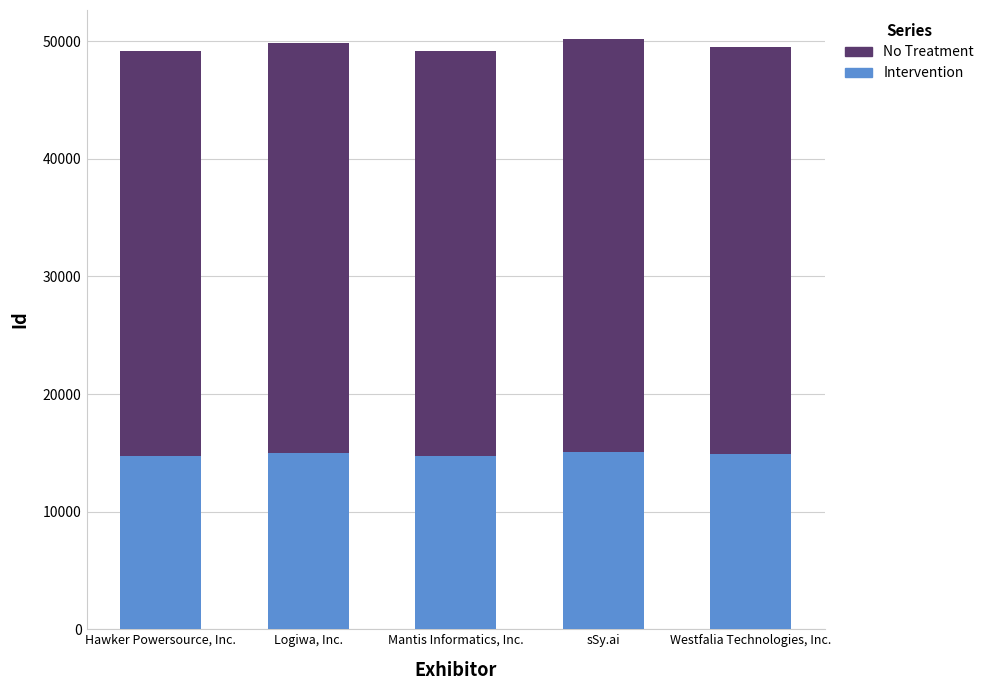

What is the average value of the Intervention series?

14871